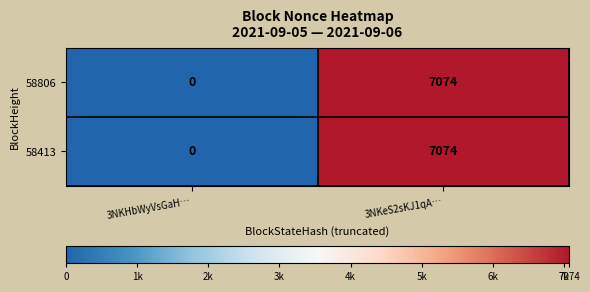

Where is 58413 nearest to the value 3537?

3NKHbWyVsGaH…